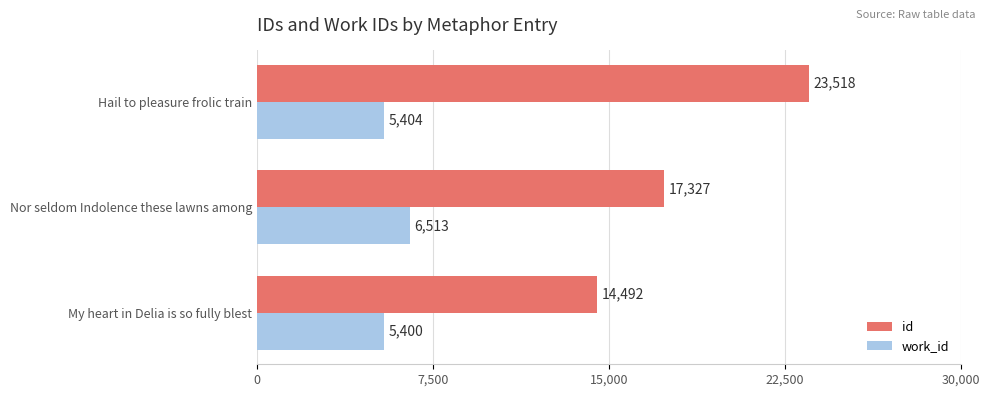

At which category is the sum across all series the highest?

Hail to pleasure frolic train